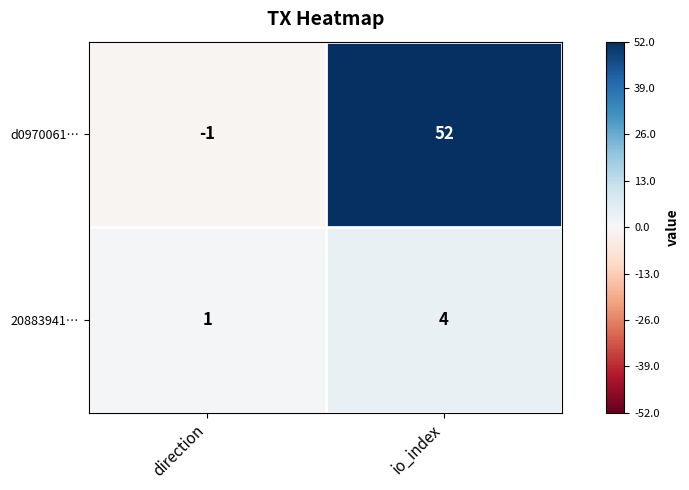

What is the sum of the 20883941… values at direction and io_index?

5